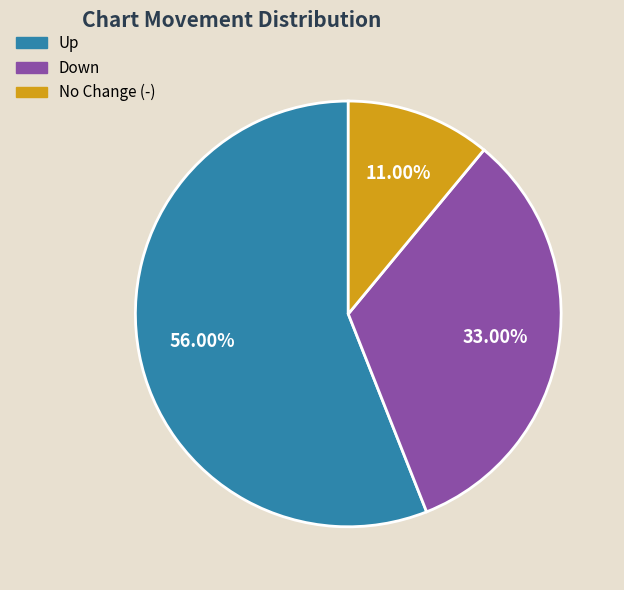

Is there a majority slice in this chart?

Yes